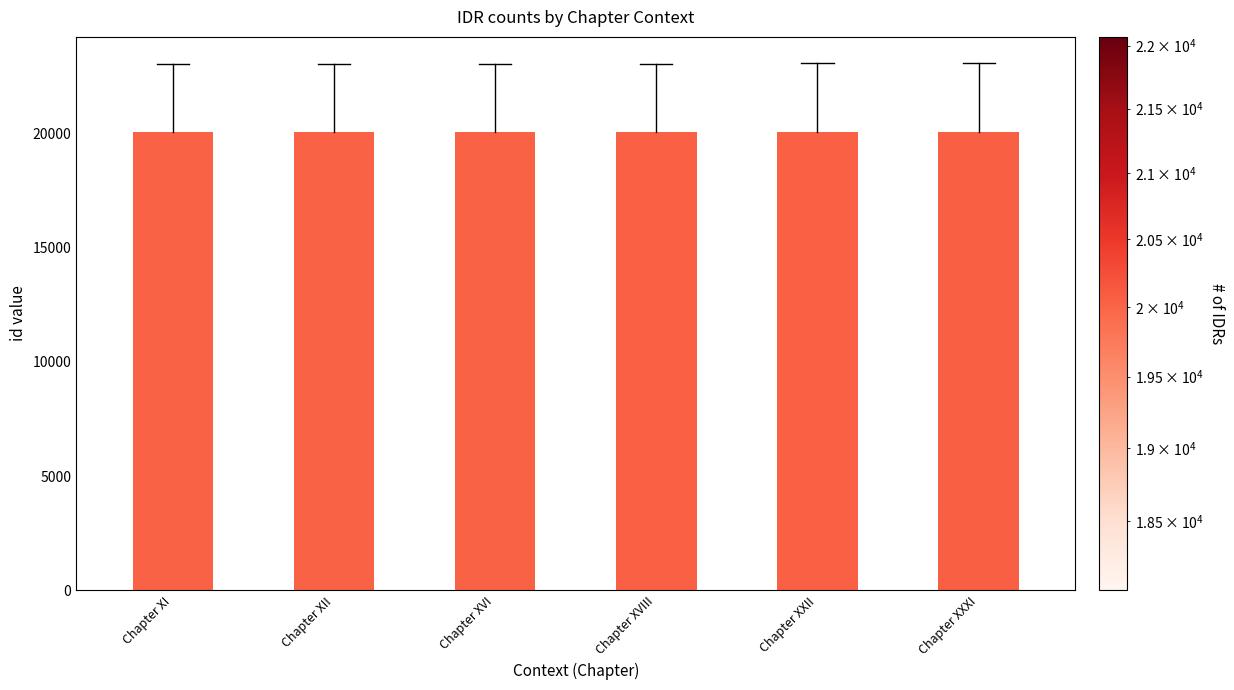

What is the maximum value shown in the chart?

20064